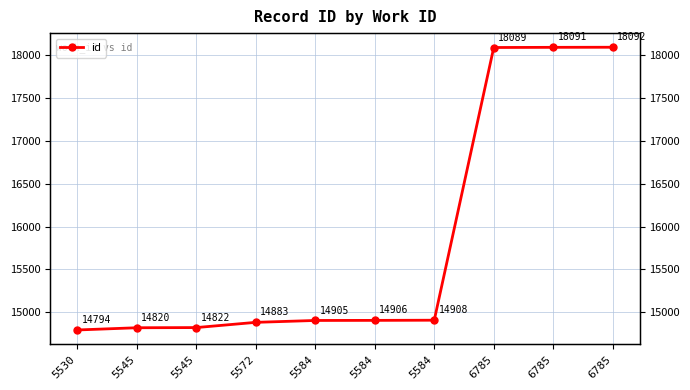

Reading left to right, transcribe all the data shown in this chart.

5530=14794	5545=14820	5545=14822	5572=14883	5584=14905	5584=14906	5584=14908	6785=18089	6785=18091	6785=18092